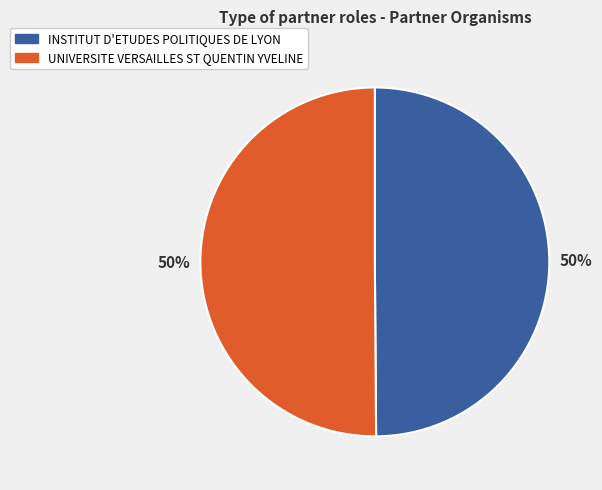

To the nearest percent, what is the average slice percentage?

50%